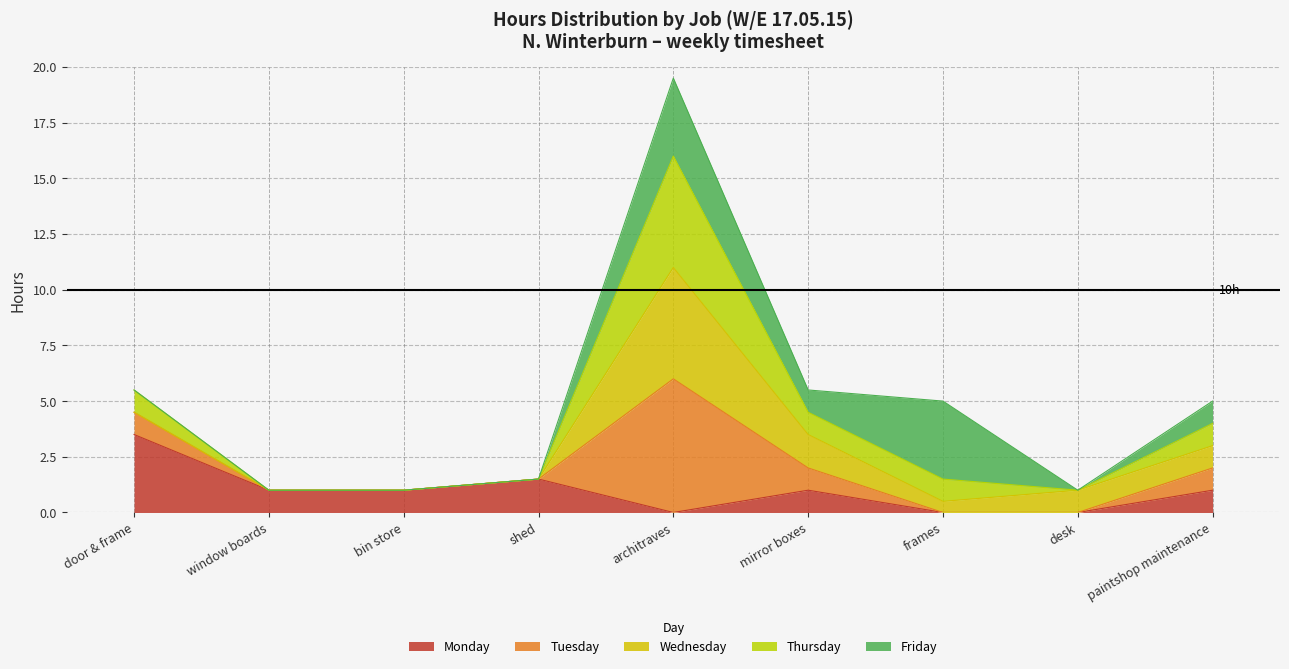

What value does the Tuesday series have at desk?

1.0